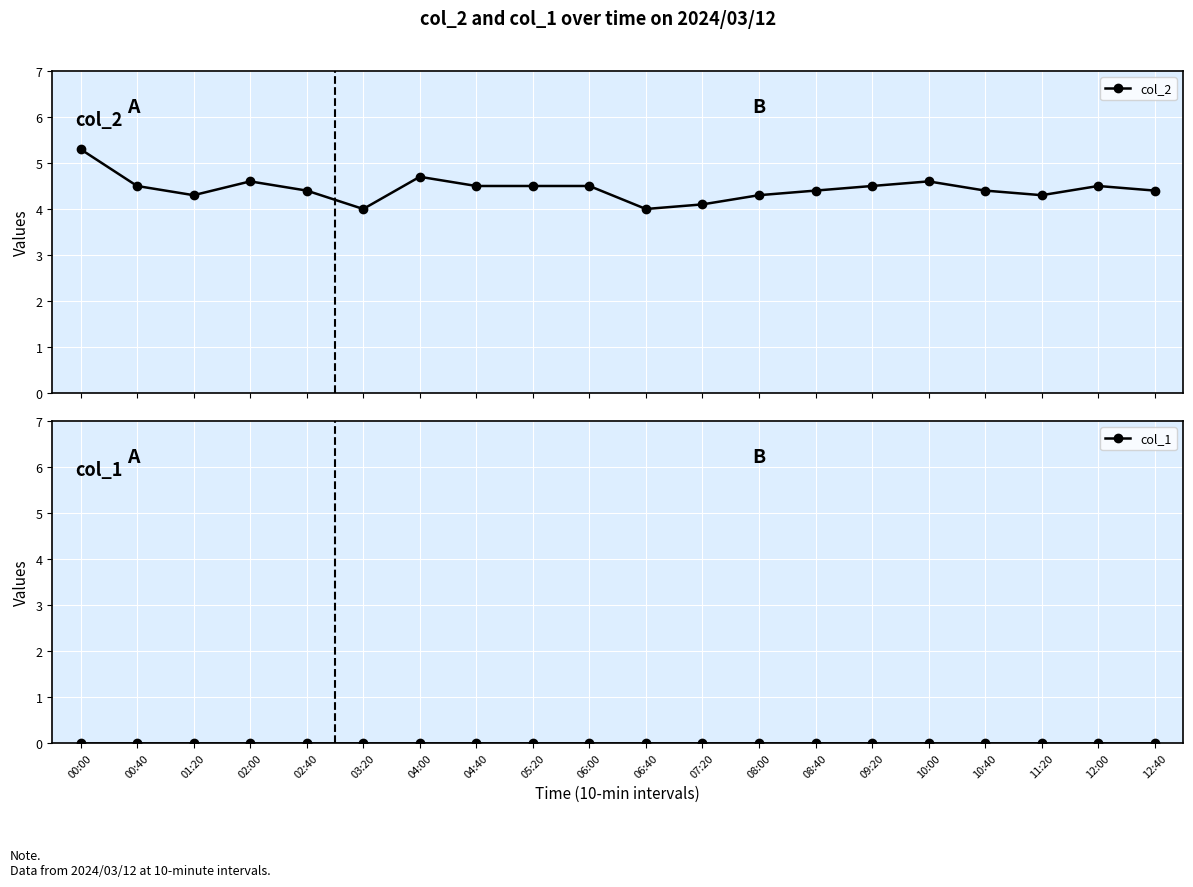

Is it true that col_1 equals 0.0 at 00:00?

True